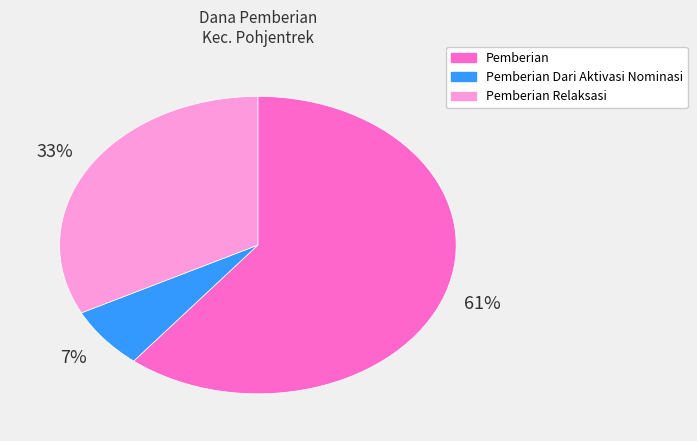

How many segments does this pie chart have?

3